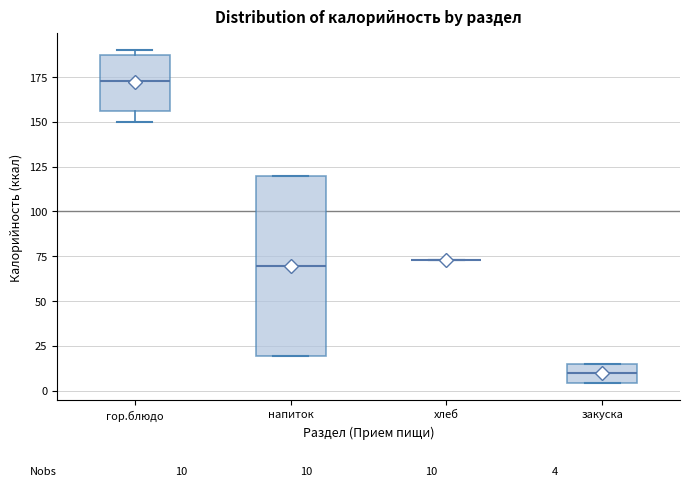

Comparing the boxes themselves (not the whiskers), which one is the tallest?

напиток